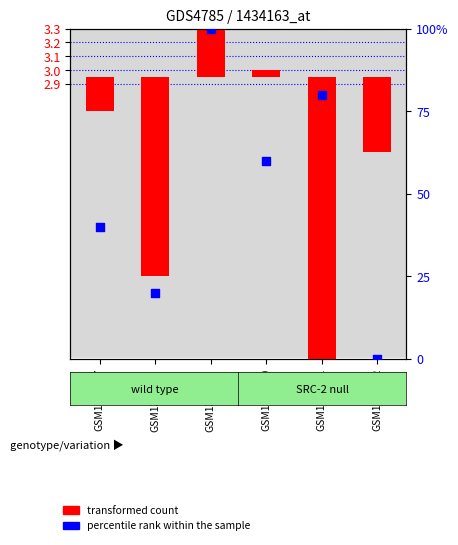

Which series has the largest total across all categories?

percentile rank within the sample